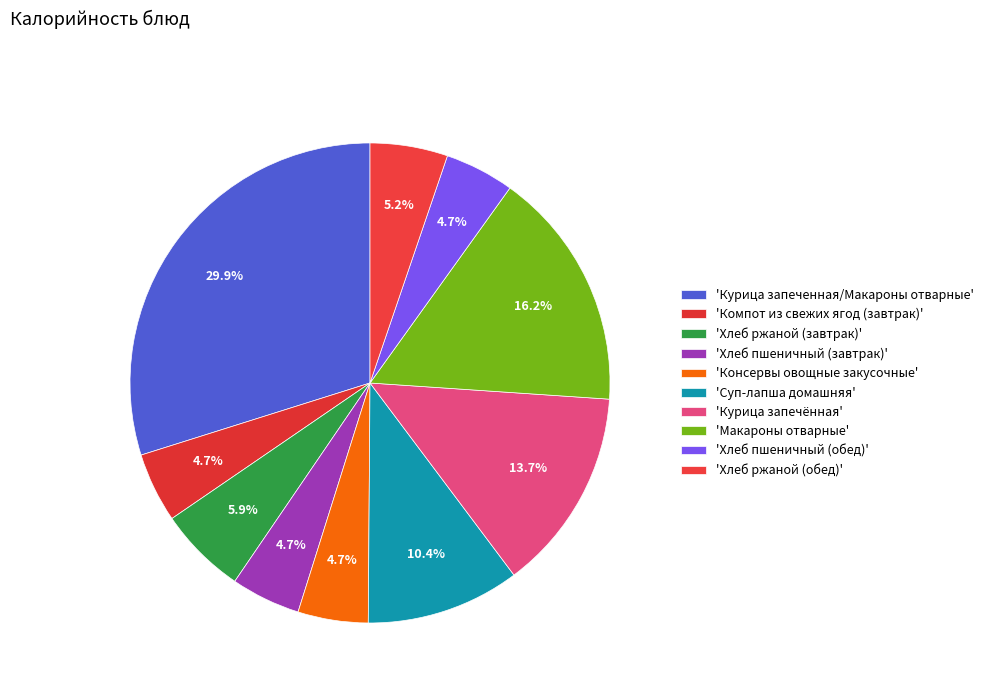

How many slices are in this pie chart?

10